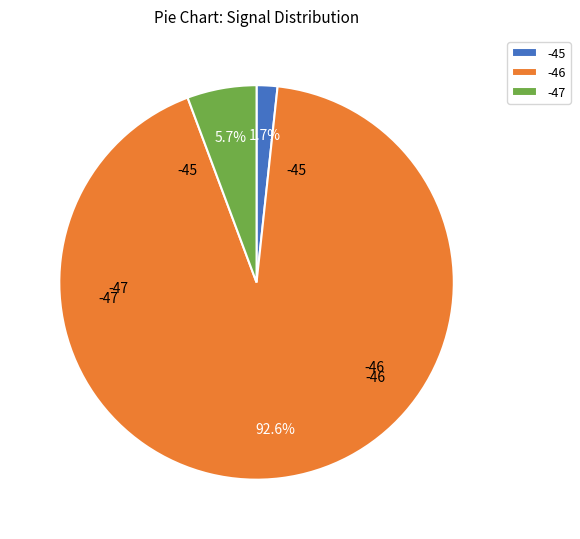

Which slice is the largest?

-46